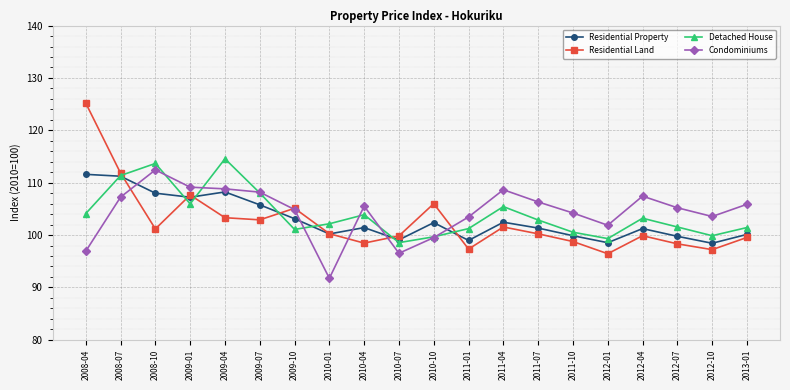

How many interior local peaks does the Detached House series have?

5